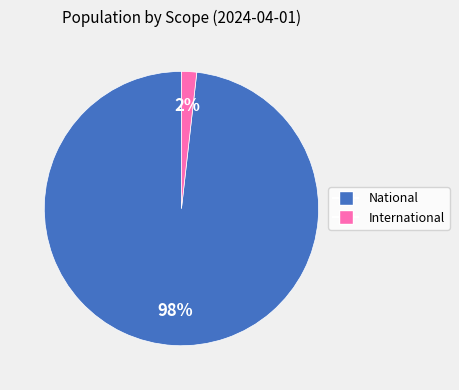

True or false: National accounts for 98% of the total.

True